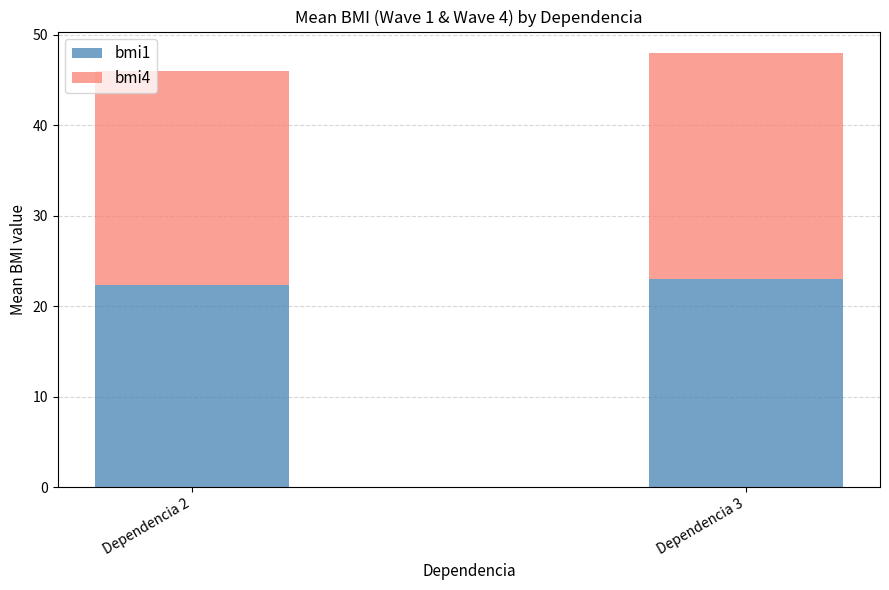

Are the bars grouped side by side (vs. stacked)?

No